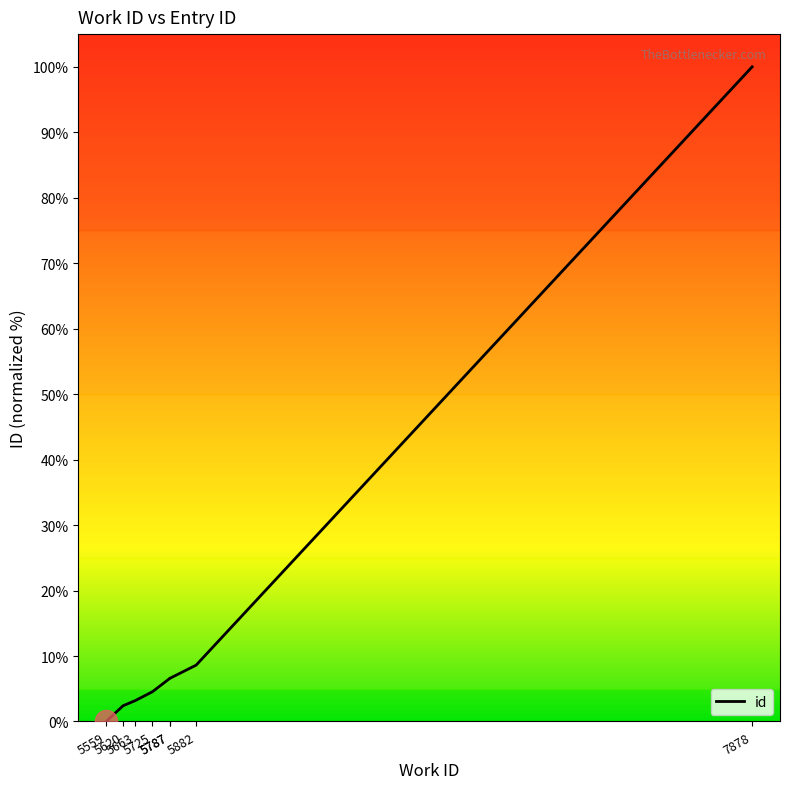

Is this an area chart (filled region under the line)?

No